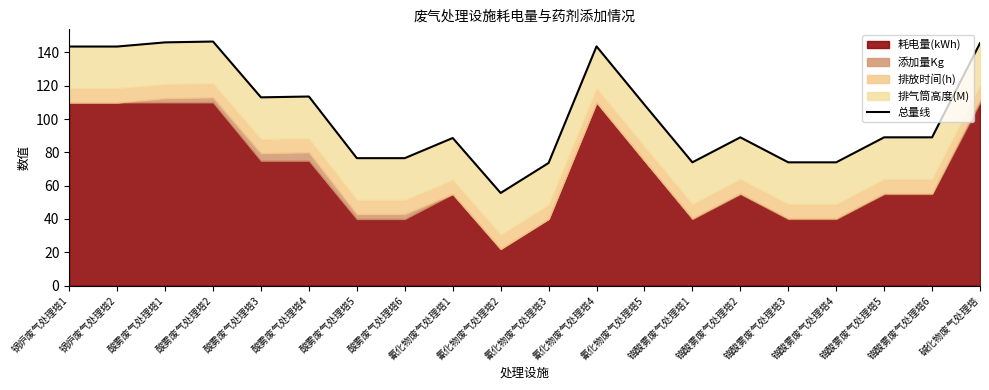

Reading left to right, list all the values displayed in this chart.

143.5	143.5	146.0	146.5	113.0	113.5	76.5	76.5	88.6	55.6	73.6	143.6	108.6	74.0	89.0	74.0	74.0	89.0	89.0	145.5